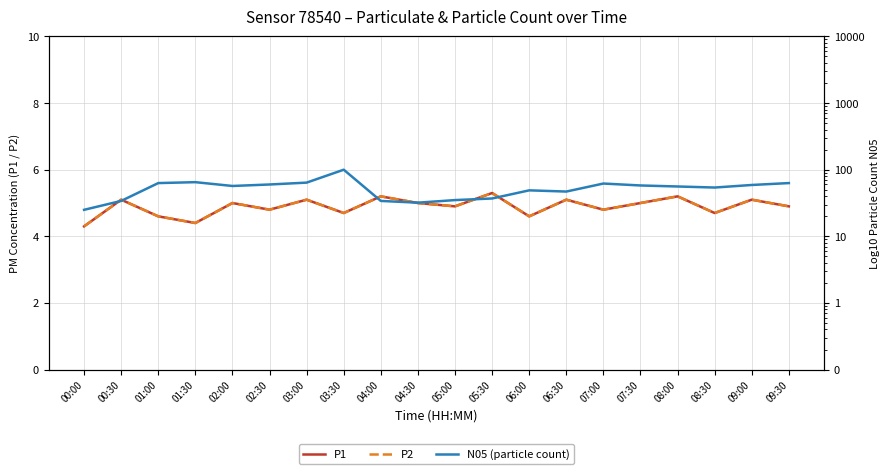

Where is the first local maximum for P1?

00:30